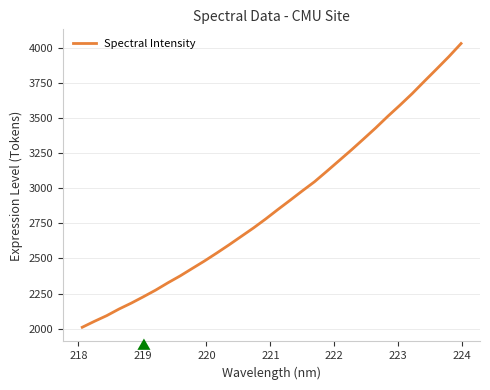

What is the minimum value shown in the chart?

2010.1